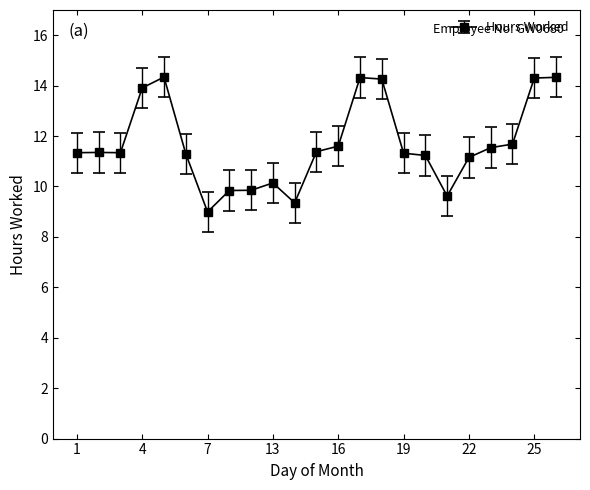

How many data points are less than 11?

6